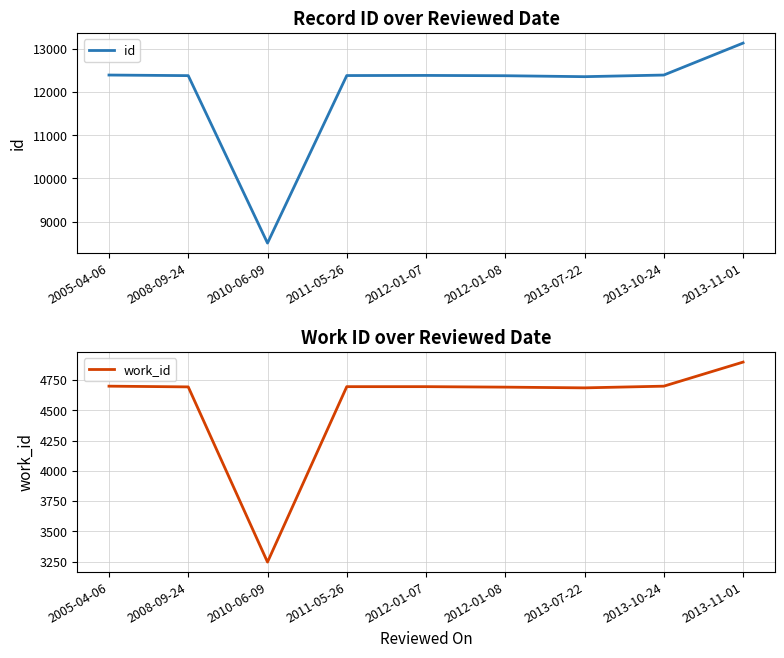

Reading left to right, transcribe all the data shown in this chart.

id: 2005-04-06=12398	2008-09-24=12384	2010-06-09=8500	2011-05-26=12386	2012-01-07=12389	2012-01-08=12382	2013-07-22=12360	2013-10-24=12398	2013-11-01=13139
work_id: 2005-04-06=4700	2008-09-24=4694	2010-06-09=3246	2011-05-26=4696	2012-01-07=4696	2012-01-08=4692	2013-07-22=4686	2013-10-24=4700	2013-11-01=4899